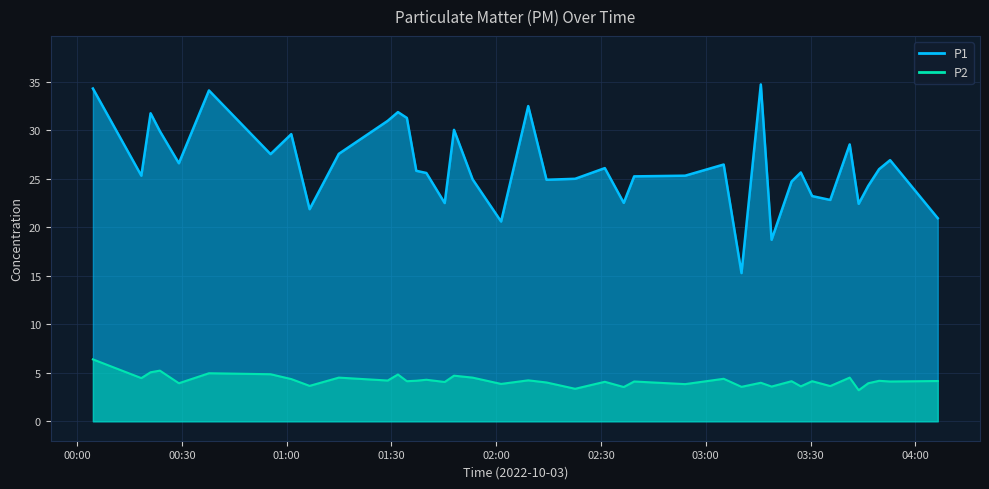

At which category does P1 reach its first local valley?

2022-10-03T00:18:22